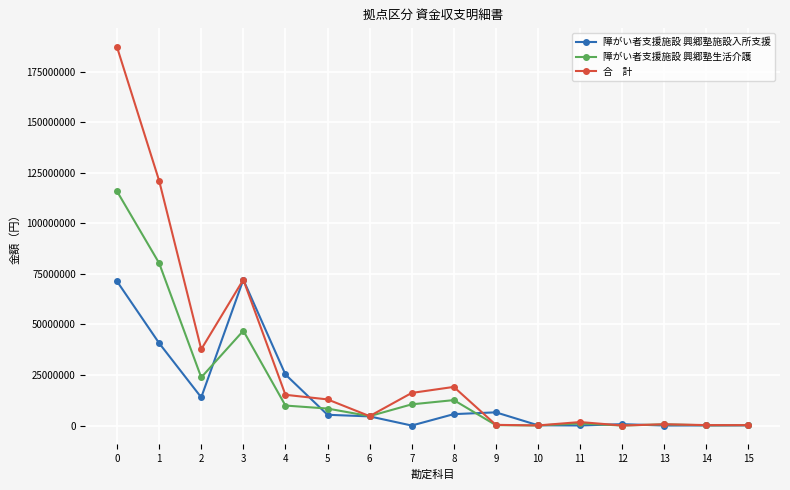

What is the greatest value displayed?

187072980